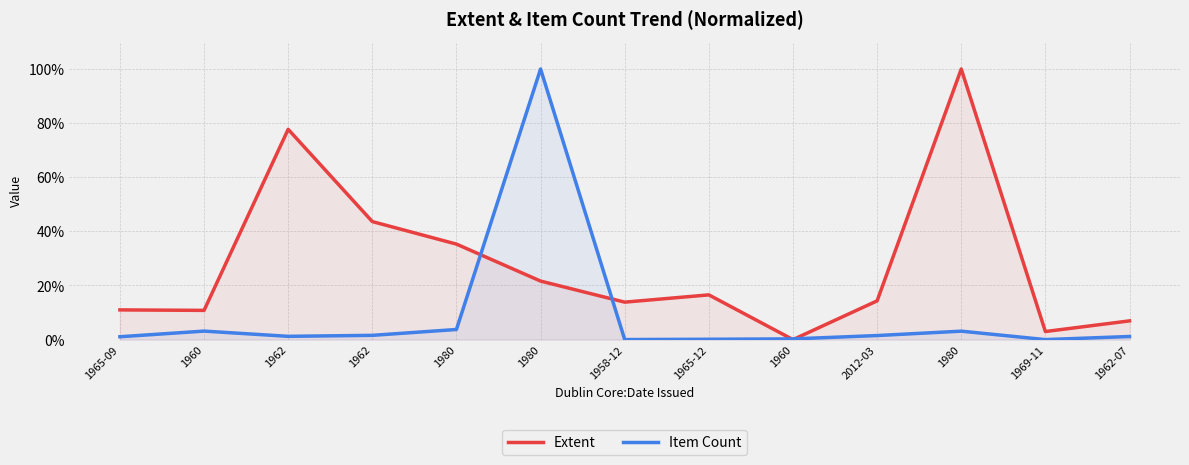

Is it true that Item Count equals 0.0 at 1969-11?

True